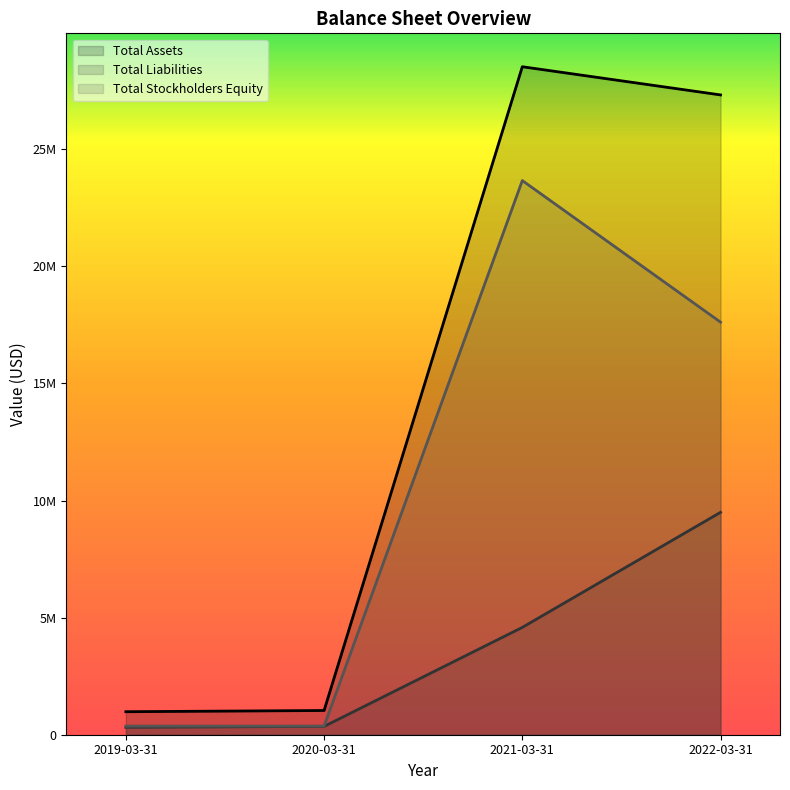

What is the average value of the Total Assets series?

14466975